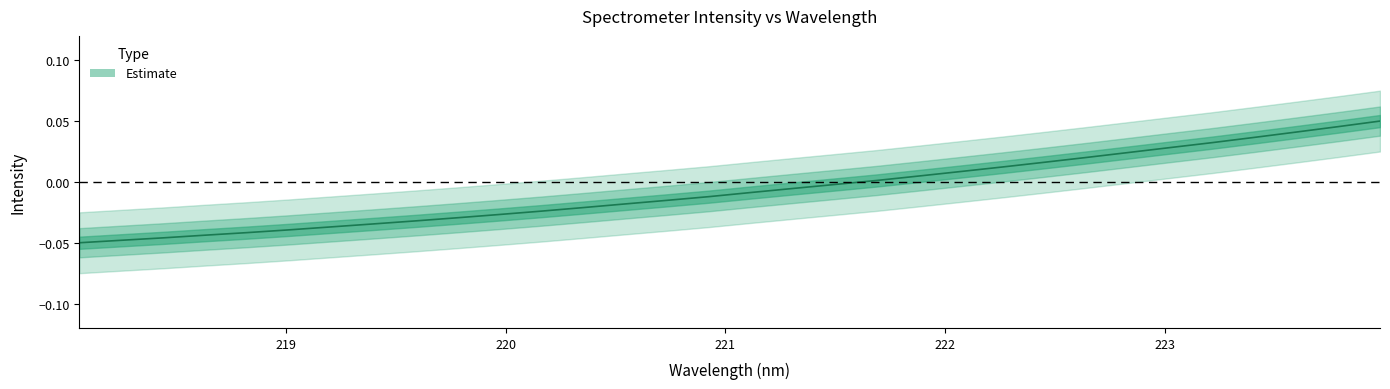

How many series are shown in this chart?

1